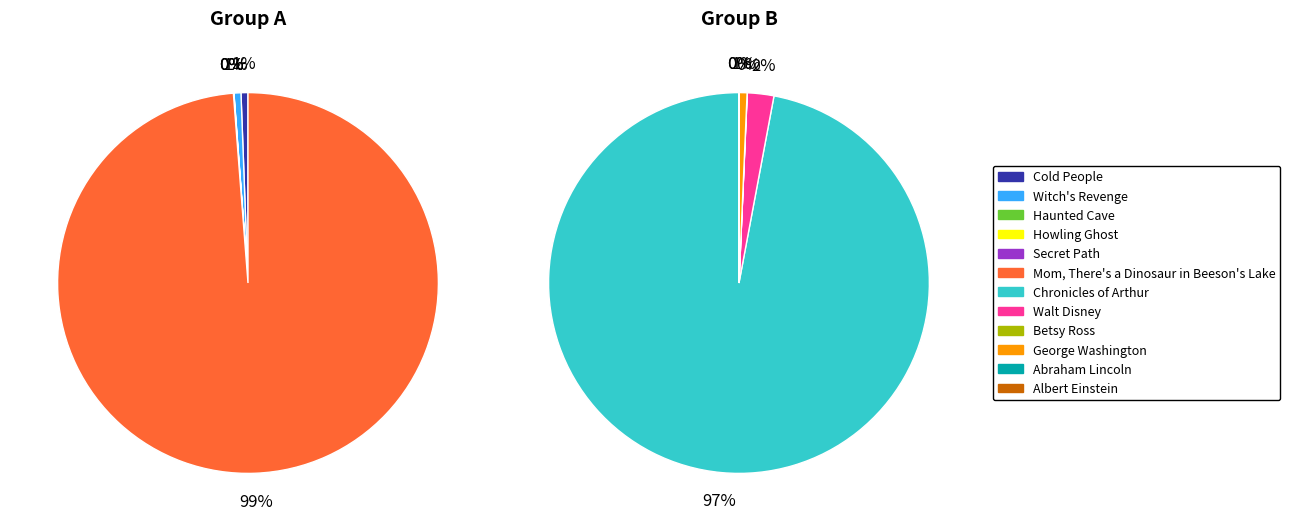

Is it true that Haunted Cave is 6% of the pie?

False